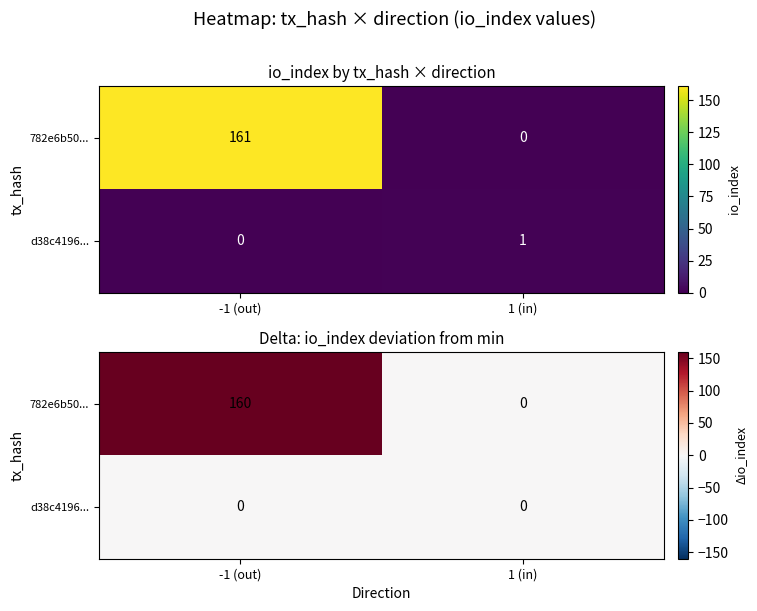

Which series has the widest spread of values?

782e6b50...